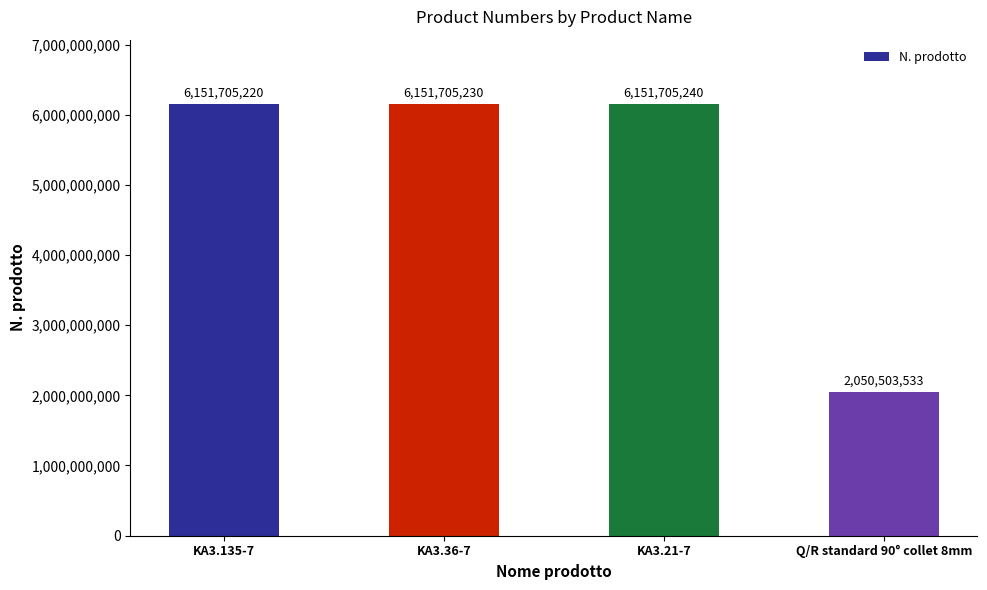

What is the value of the 3rd bar from the left?

6151705240